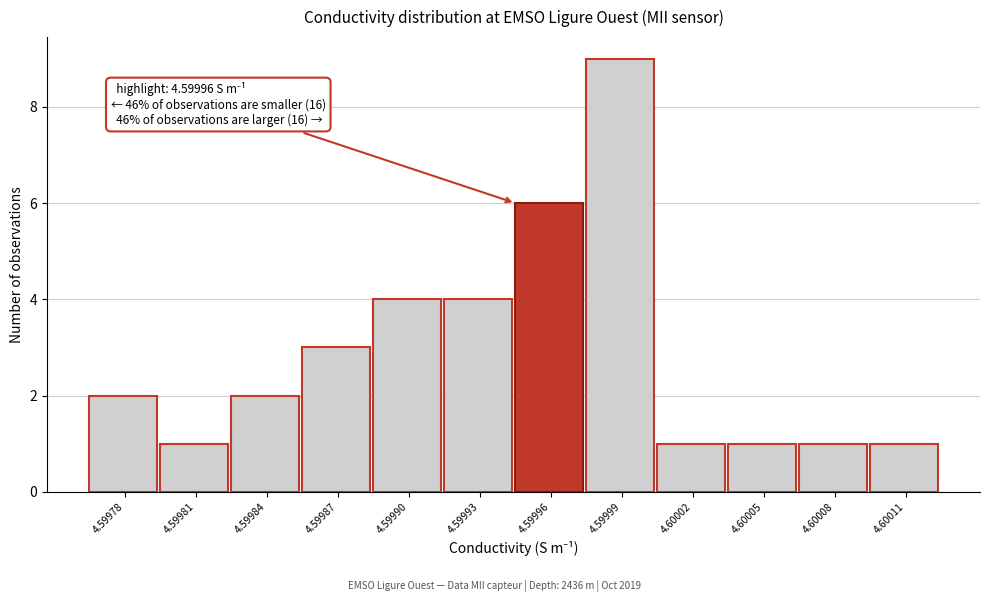

Reading left to right, list all the values displayed in this chart.

4.59978=2	4.59981=1	4.59984=2	4.59987=3	4.59990=4	4.59993=4	4.59996=6	4.59999=9	4.60002=1	4.60005=1	4.60008=1	4.60011=1